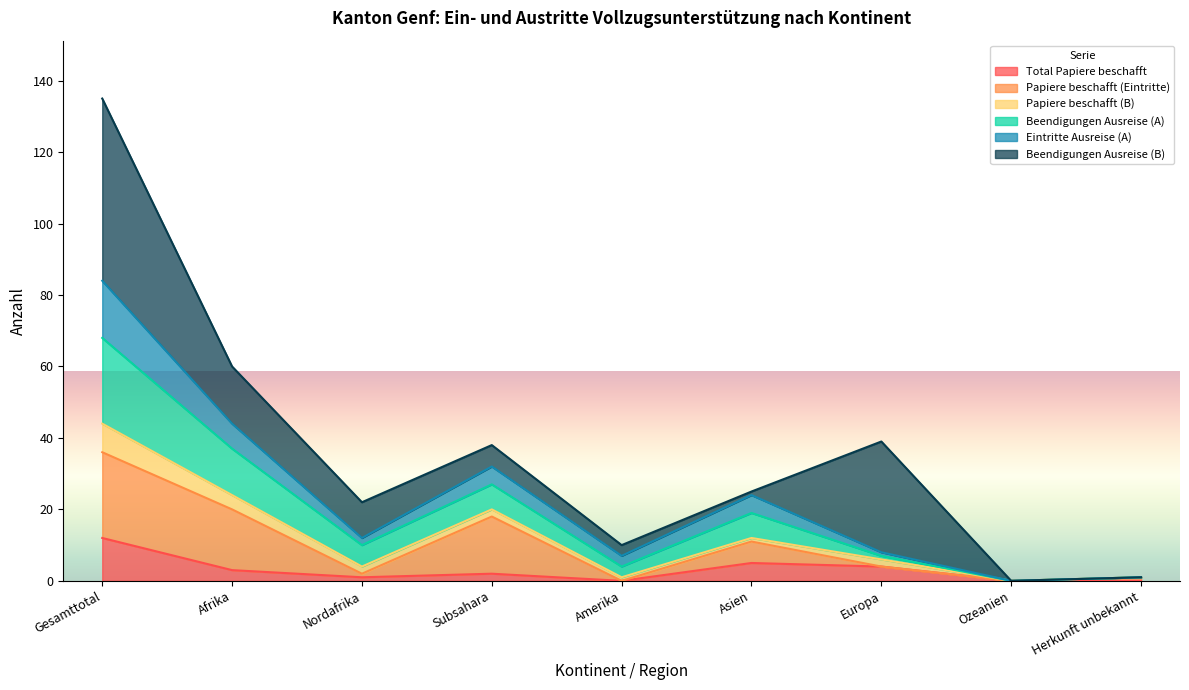

Does the chart have visible grid lines?

No